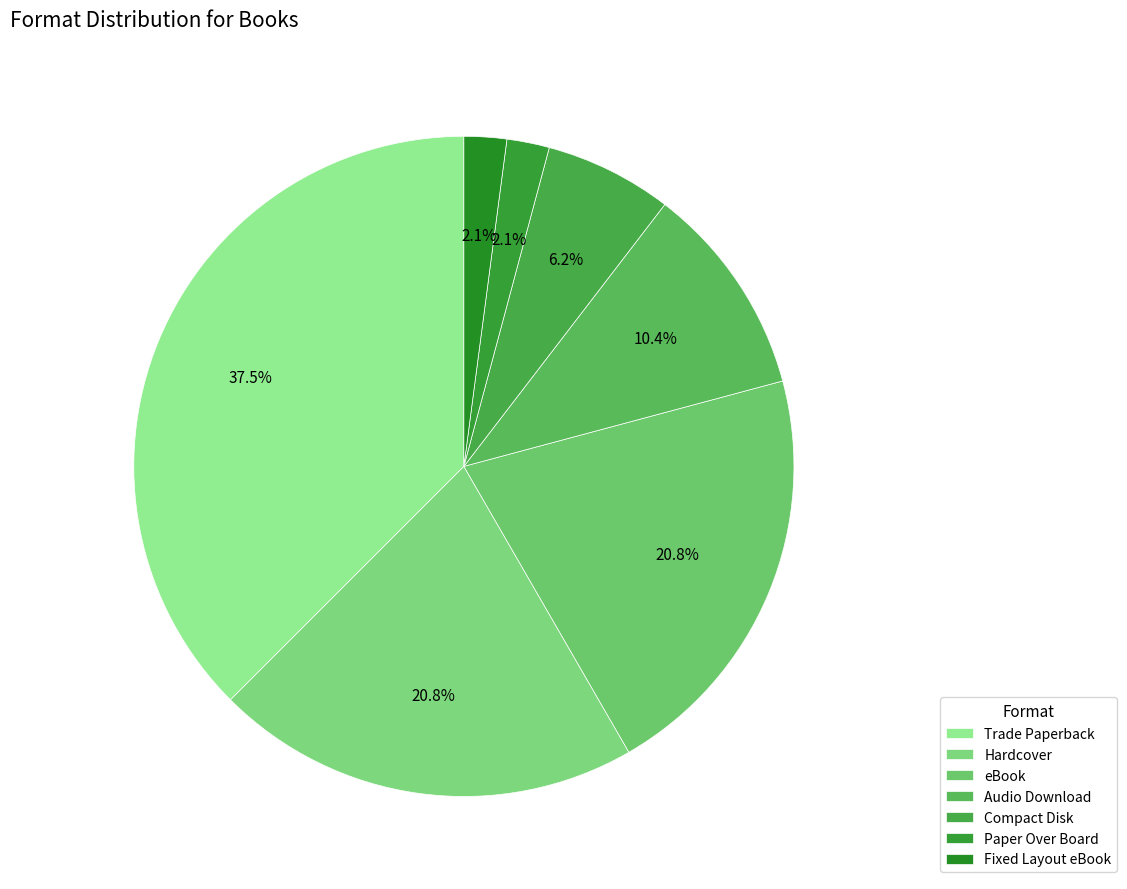

Rank the categories by value from lowest to highest.

Paper Over Board, Fixed Layout eBook, Compact Disk, Audio Download, Hardcover, eBook, Trade Paperback